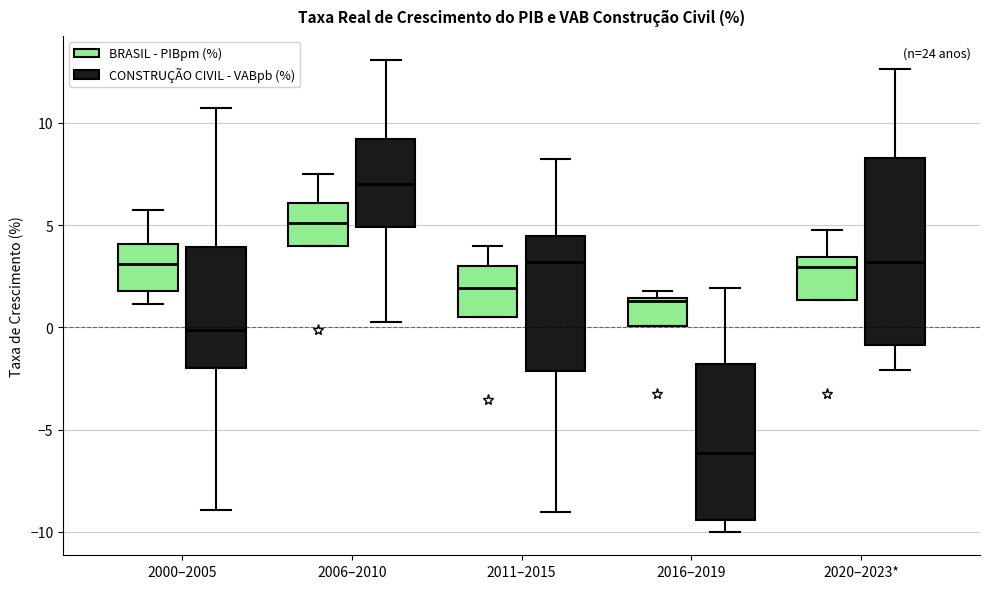

Which box's median line is the lowest?

2016–2019 (CONSTRUÇÃO CIVIL - VABpb (%))